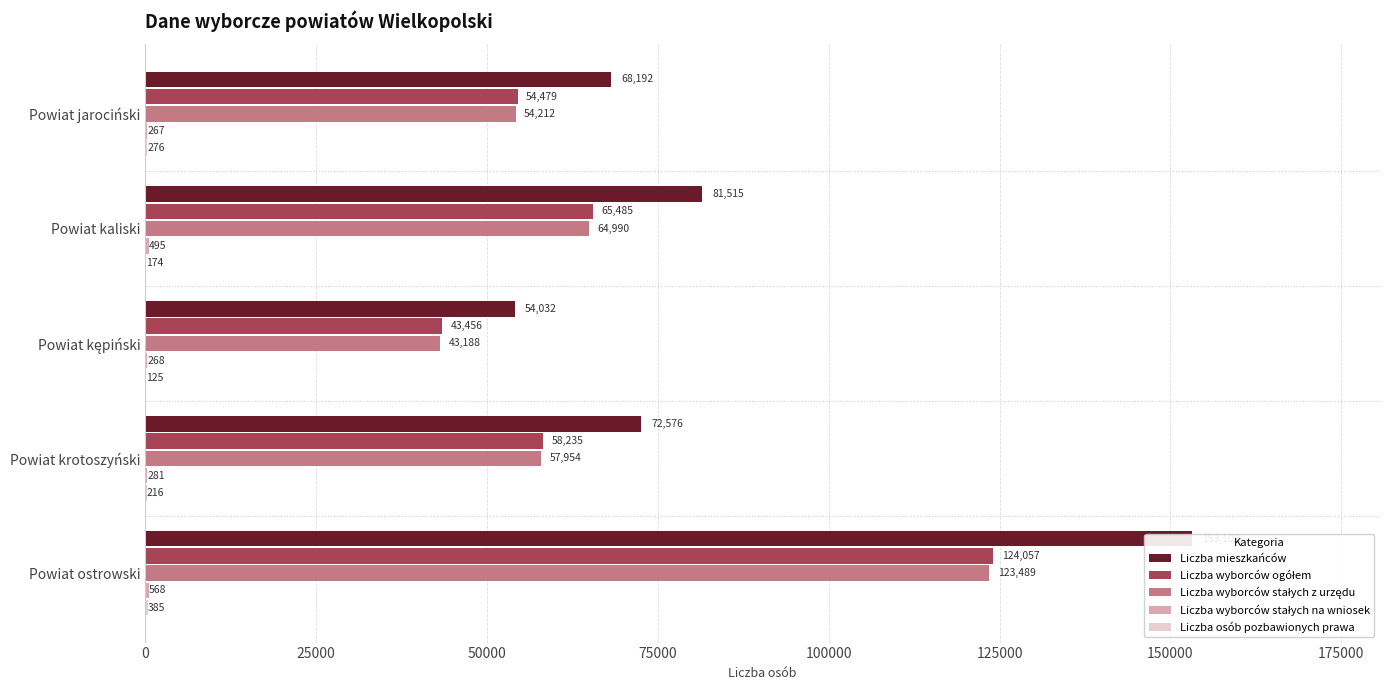

Are the bars grouped side by side (vs. stacked)?

Yes